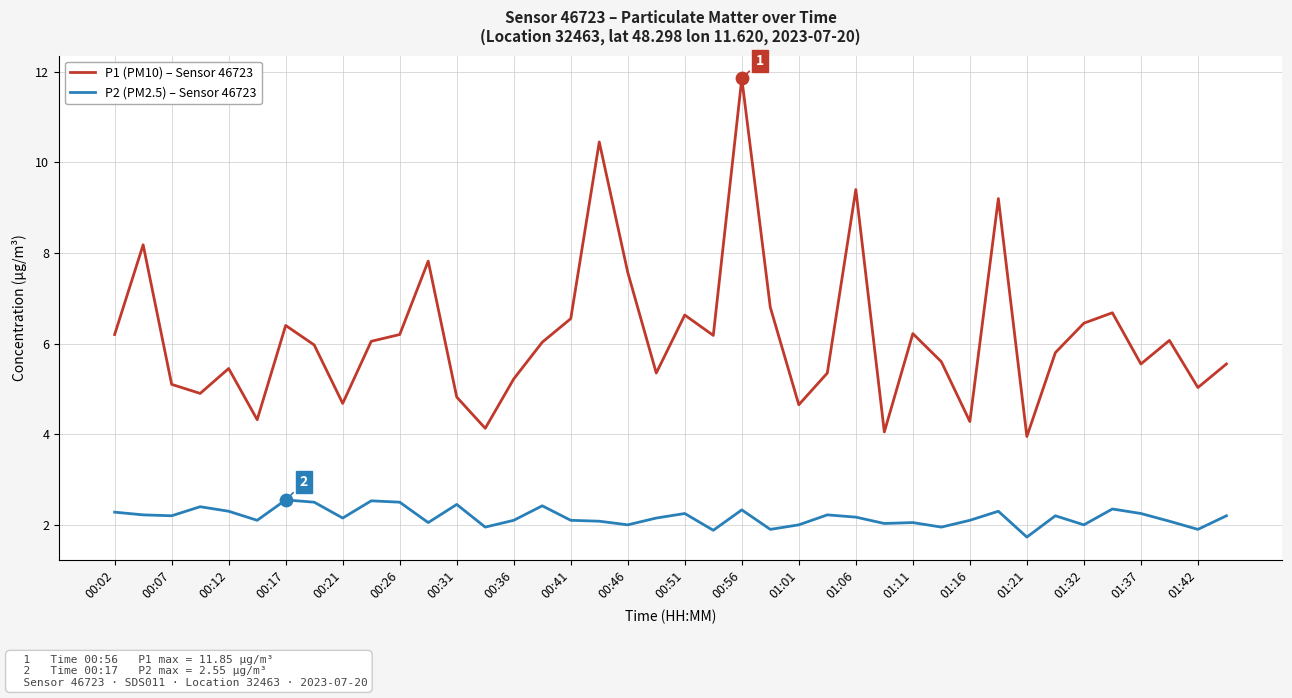

What are all the series names shown in the legend?

P1 (PM10) – Sensor 46723, P2 (PM2.5) – Sensor 46723